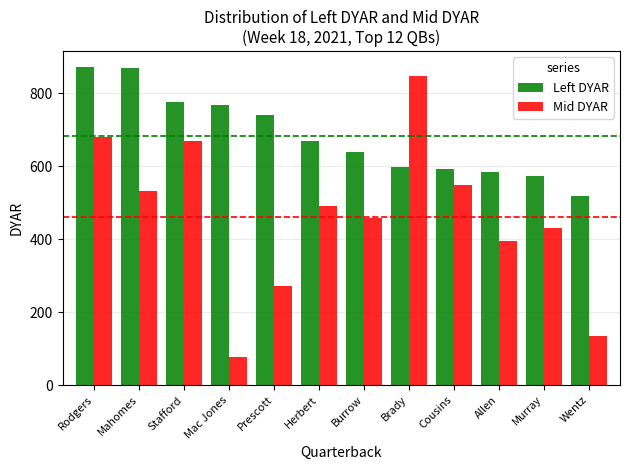

What is the value of the Left DYAR bar at the 11th from the left?

573.0